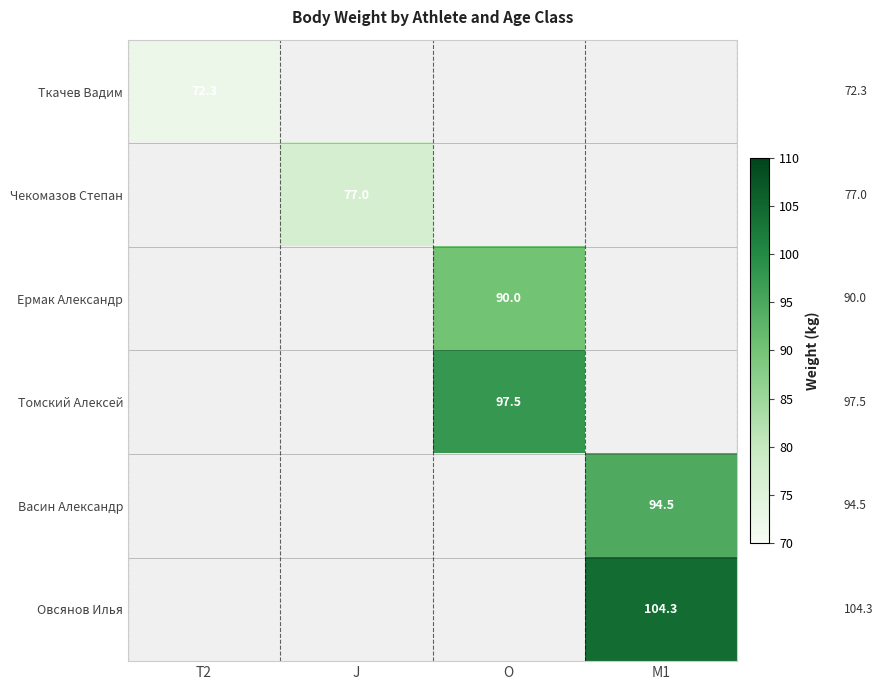

The Ткачев Вадим series shows 72.3 at T2. True or false?

True